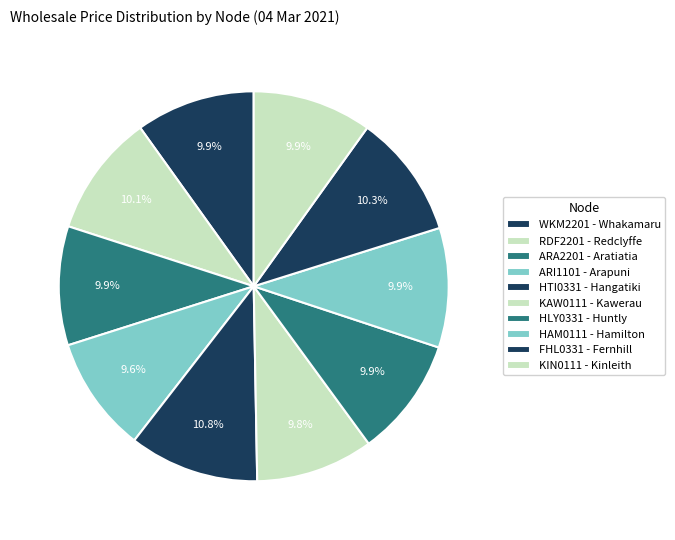

Combined, do HTI0331 - Hangatiki and HAM0111 - Hamilton account for over 50%?

No